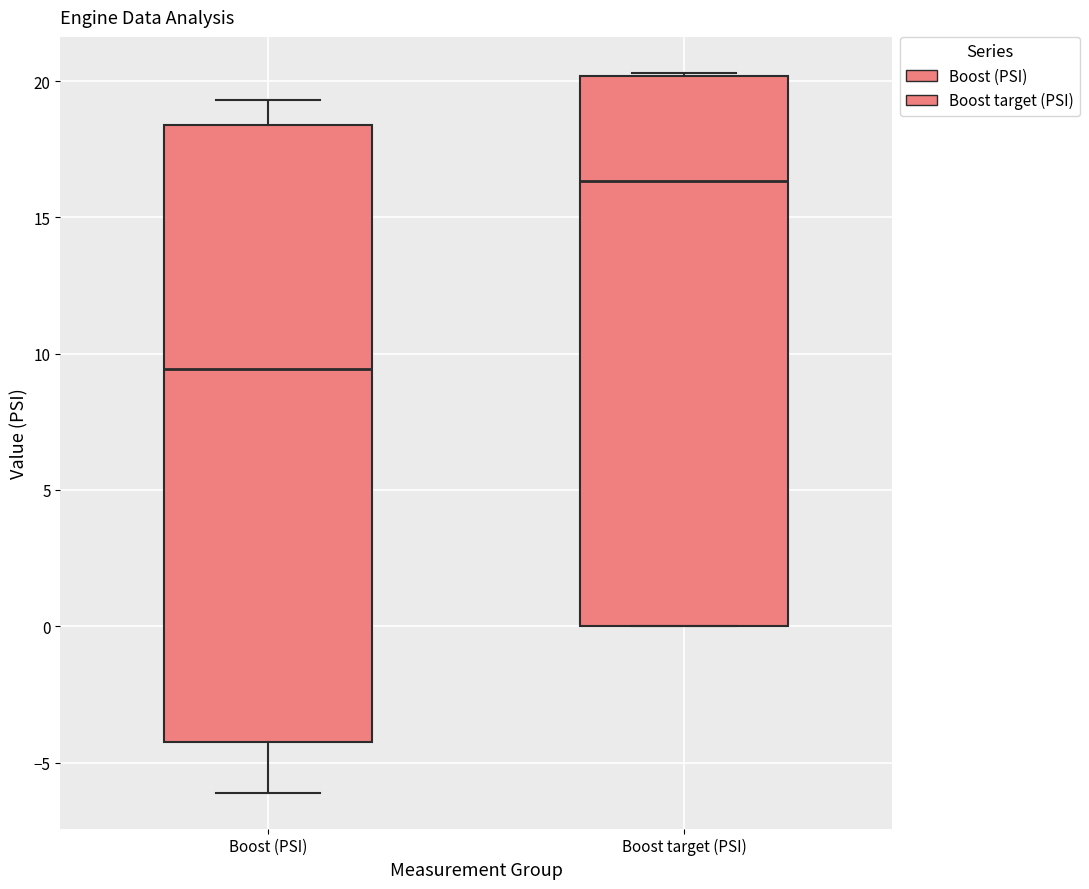

Which box has the highest median line?

Boost target (PSI)